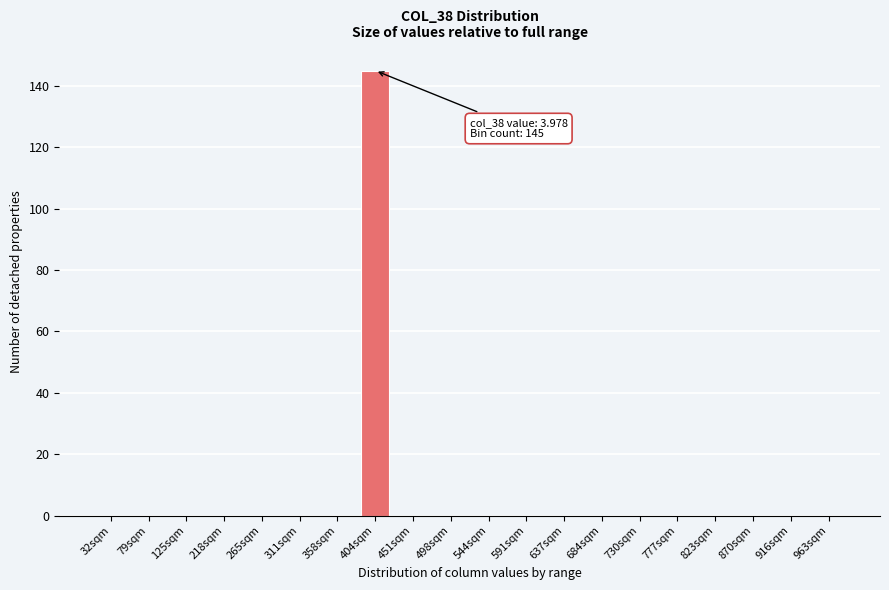

Reading left to right, extract all data points from this chart.

32sqm=0	79sqm=0	125sqm=0	218sqm=0	265sqm=0	311sqm=0	358sqm=0	404sqm=145	451sqm=0	498sqm=0	544sqm=0	591sqm=0	637sqm=0	684sqm=0	730sqm=0	777sqm=0	823sqm=0	870sqm=0	916sqm=0	963sqm=0